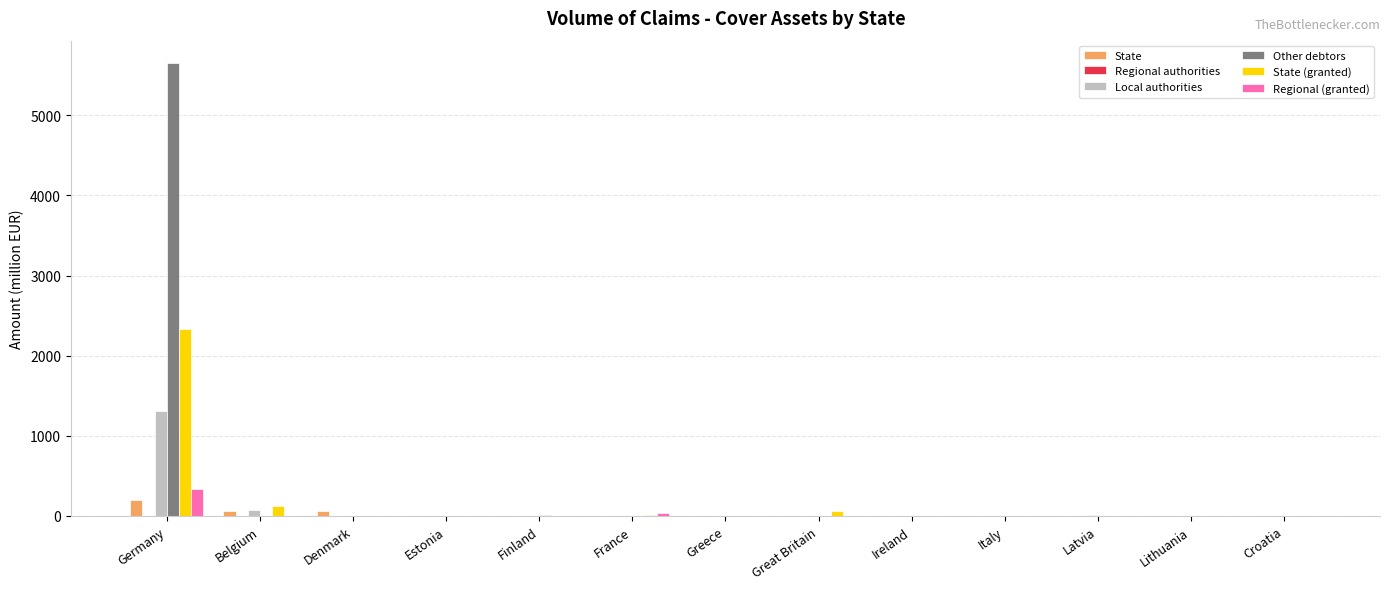

Read the State value at Germany.

204.4